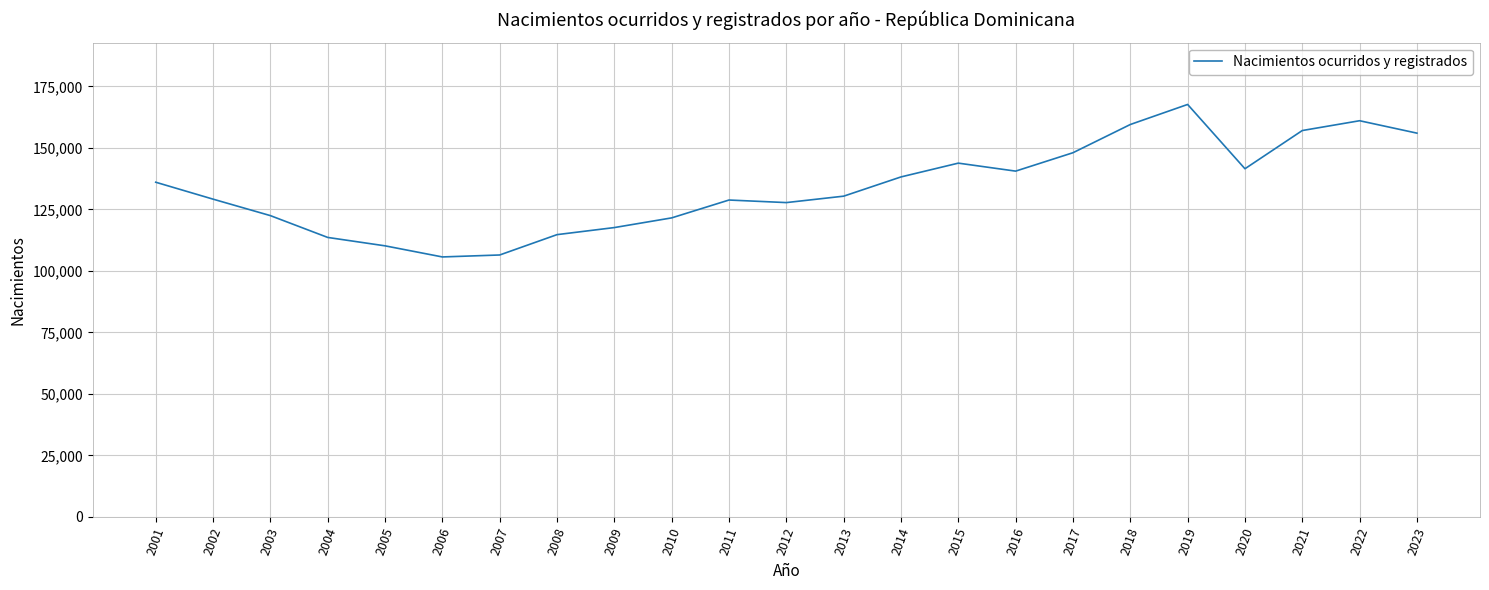

True or false: the data shows 156024 at 2023.

True